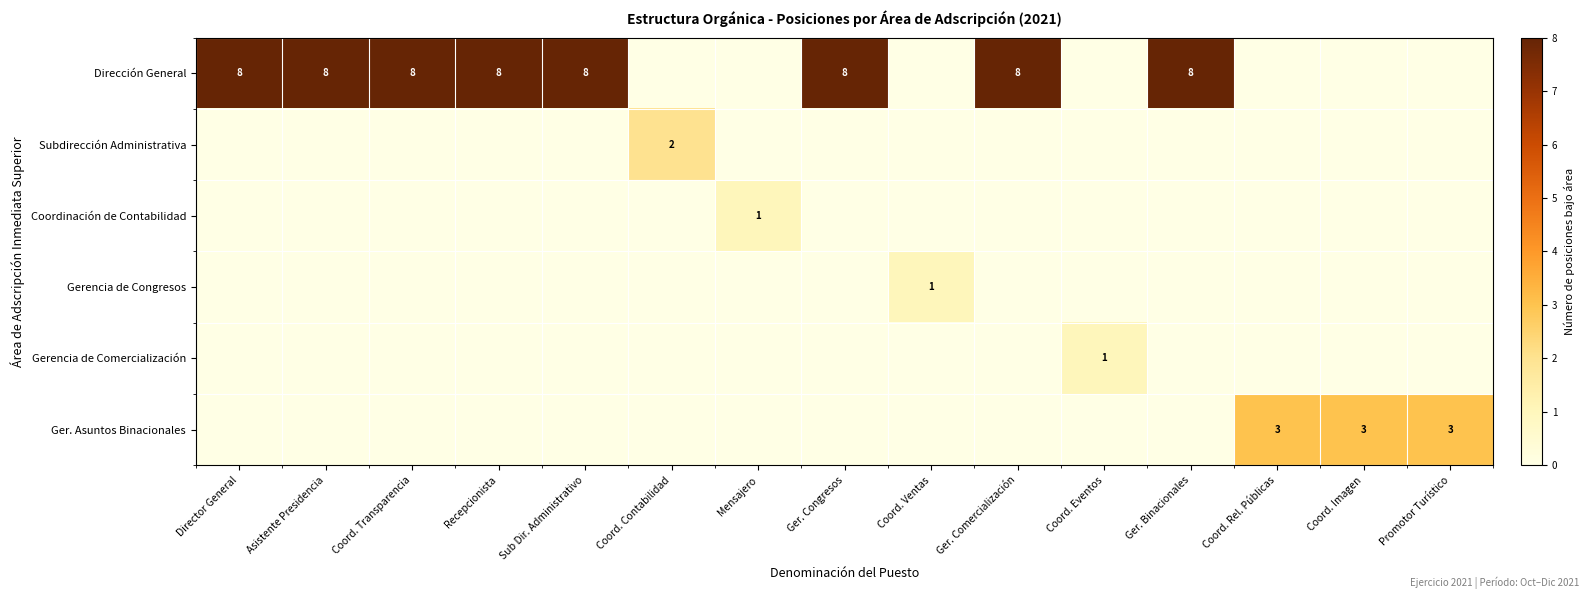

The value of Dirección General at Sub Dir. Administrativo is 8. True or false?

True